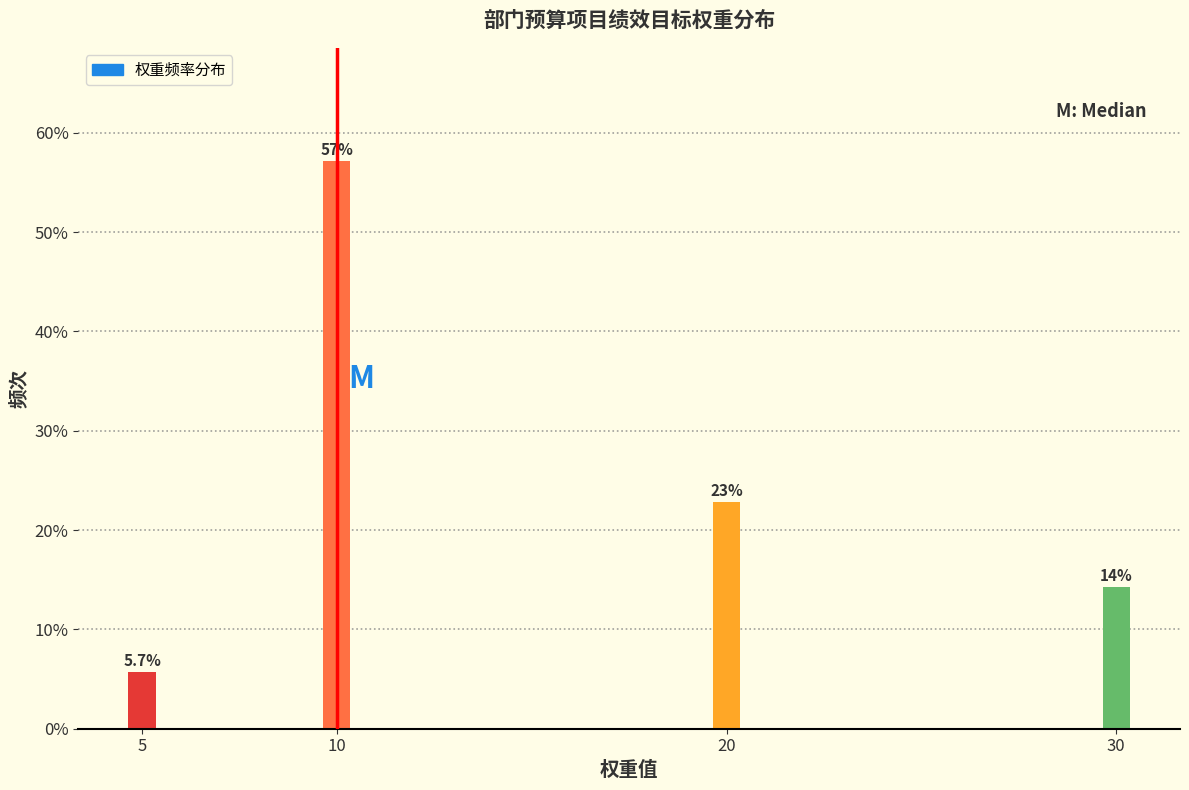

Reading right to left, transcribe all the data shown in this chart.

30=14.3	20=22.9	10=57.1	5=5.7